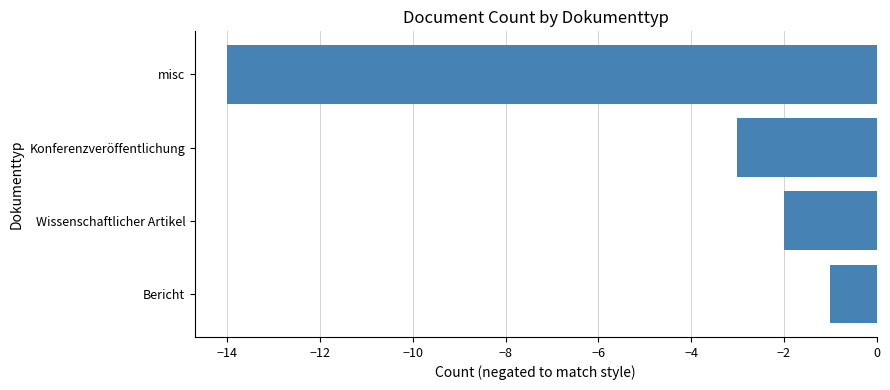

What is the maximum value shown in the chart?

-1